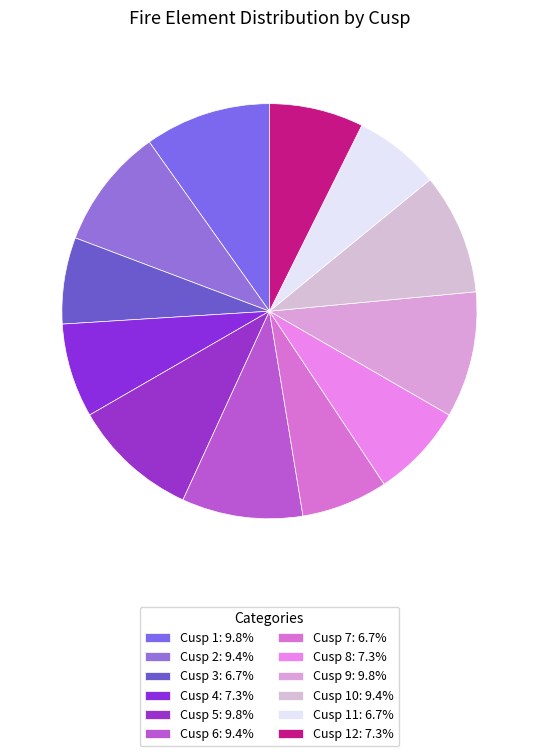

How many segments does this pie chart have?

12